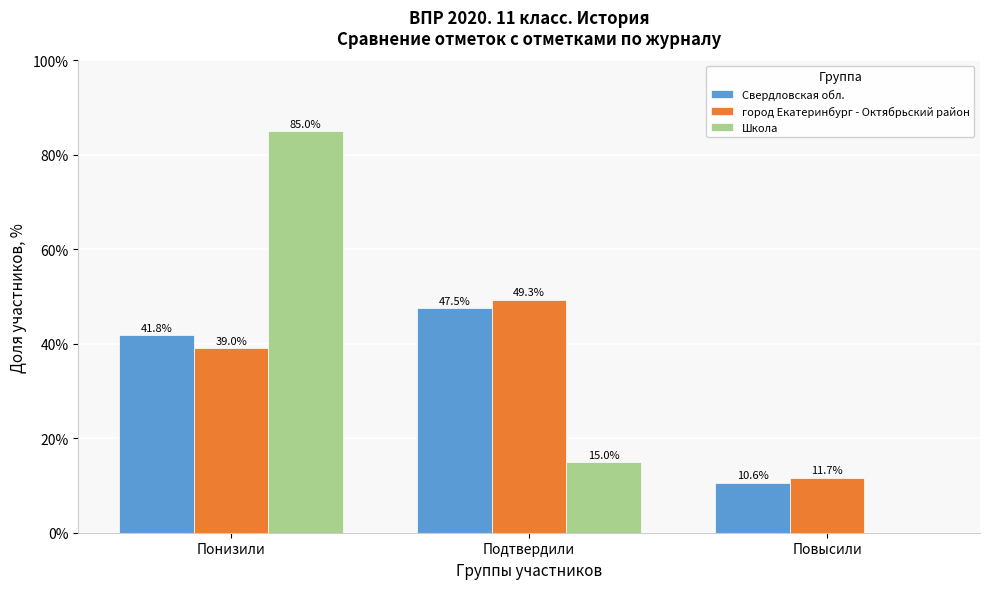

Reading left to right, what are all the values shown in this chart?

Свердловская обл.: Понизили=41.8	Подтвердили=47.5	Повысили=10.6
город Екатеринбург - Октябрьский район: Понизили=39.0	Подтвердили=49.3	Повысили=11.7
Школа: Понизили=85.0	Подтвердили=15.0	Повысили=0.0